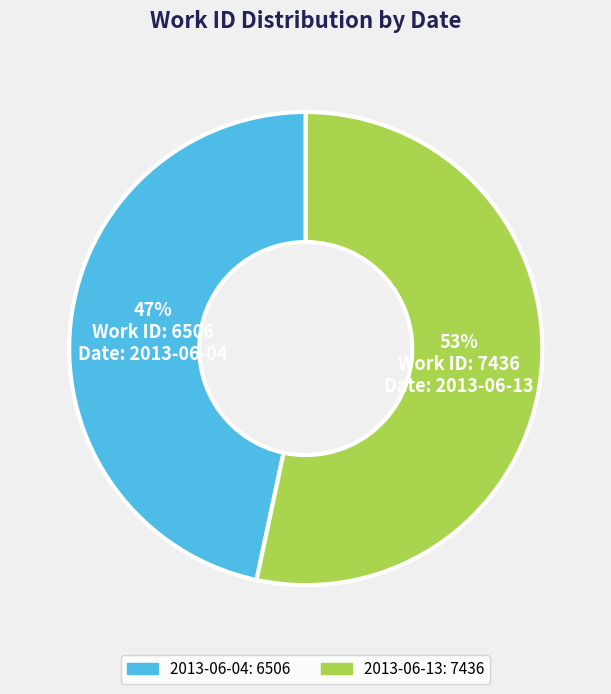

What is the smallest slice in the pie chart?

2013-06-04